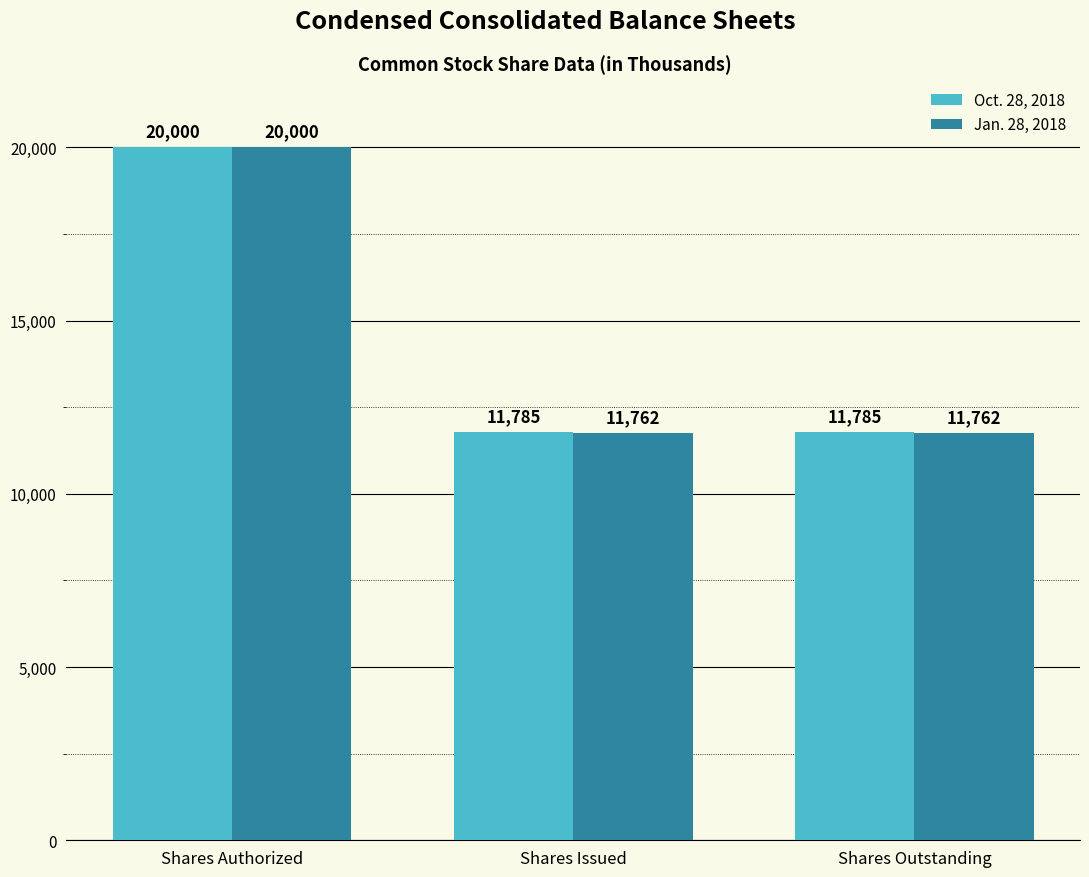

At Shares Outstanding, list the series in order from largest to smallest.

Oct. 28, 2018, Jan. 28, 2018